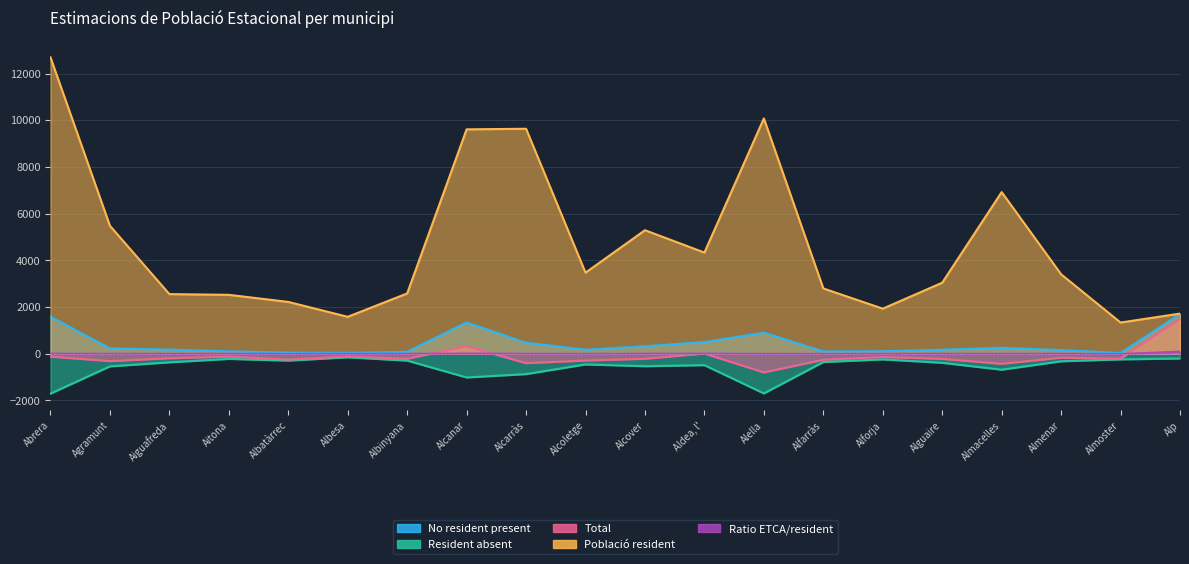

True or false: Ratio ETCA/resident and Resident absent cross at least once.

False